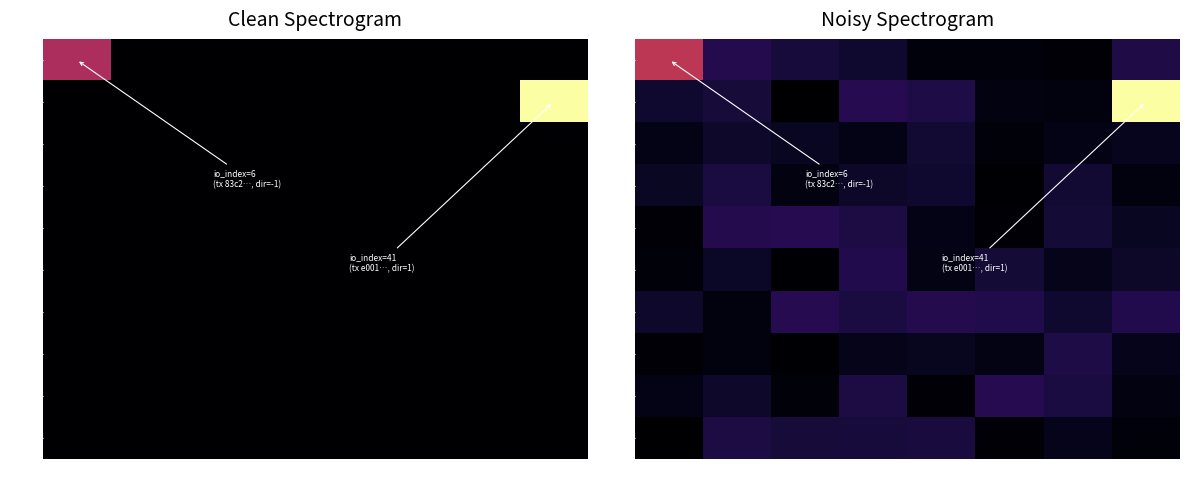

What is the difference between the maximum and minimum values in the row8 series?

0.1